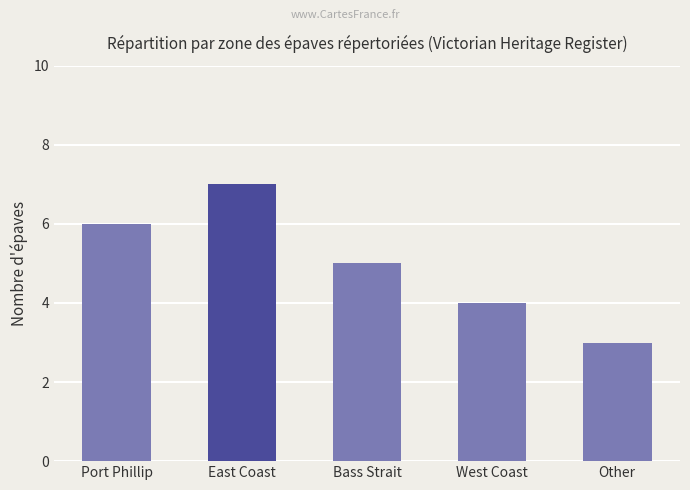

Between Port Phillip and East Coast, which is larger?

East Coast